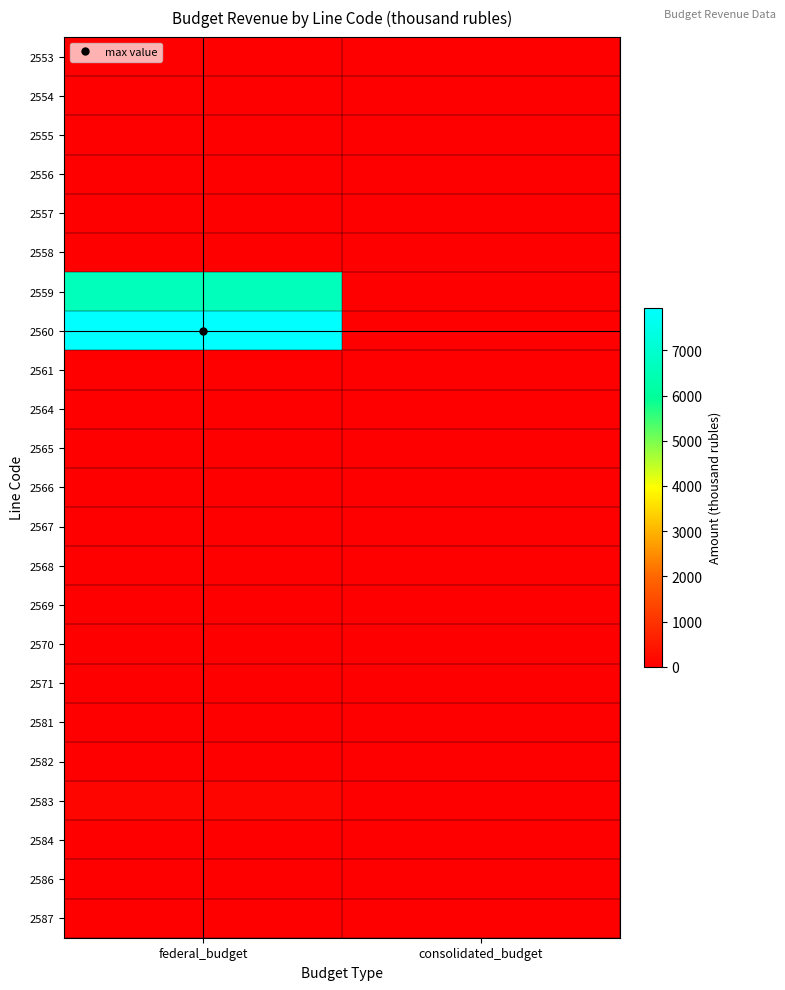

Count the number of categories in the chart.

2